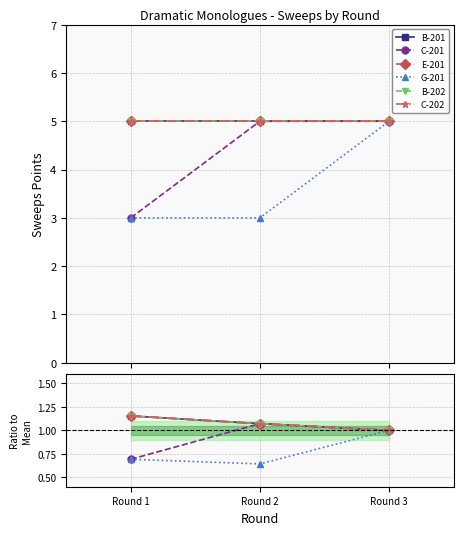

How many distinct data groups are displayed?

6